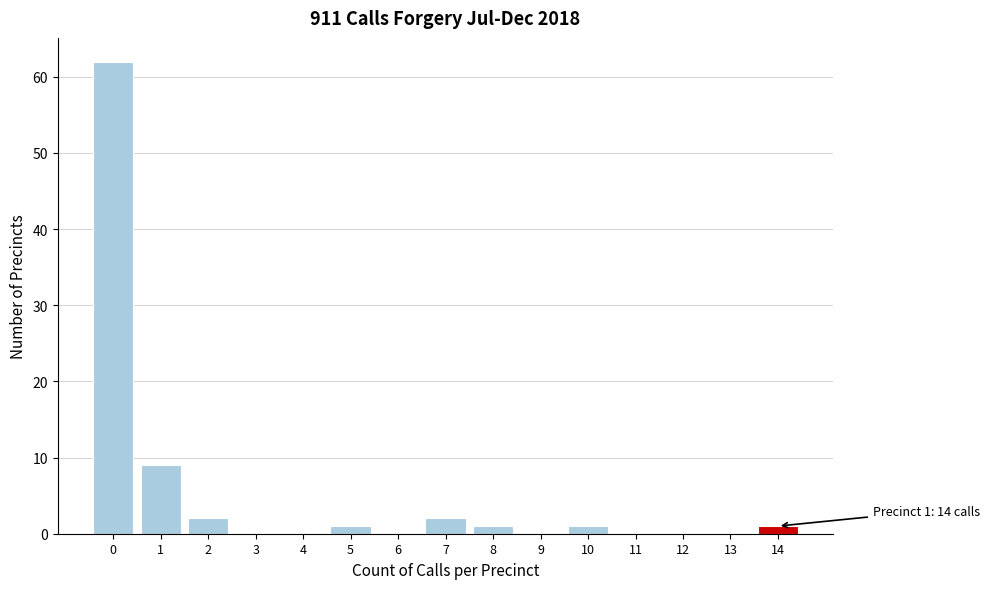

Reading left to right, what are all the values shown in this chart?

0=62	1=9	2=2	3=0	4=0	5=1	6=0	7=2	8=1	9=0	10=1	11=0	12=0	13=0	14=1